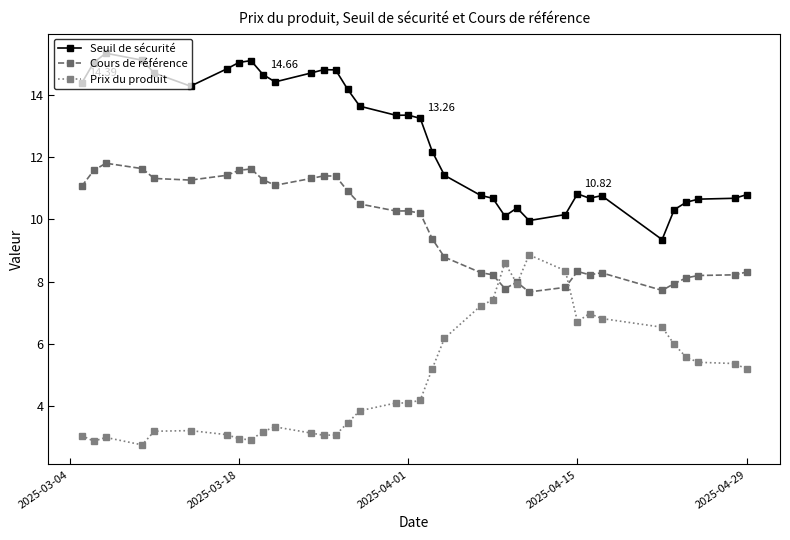

Rank the series by their average value, from lowest to highest.

Prix du produit, Cours de référence, Seuil de sécurité